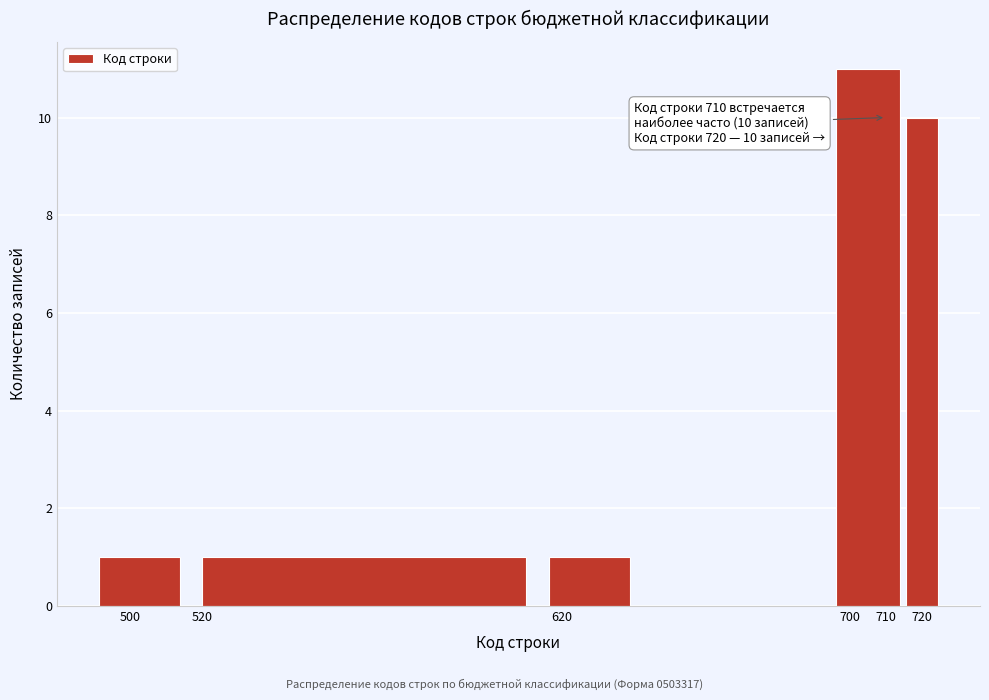

Which range on the x-axis has the tallest bar?

695 to 715